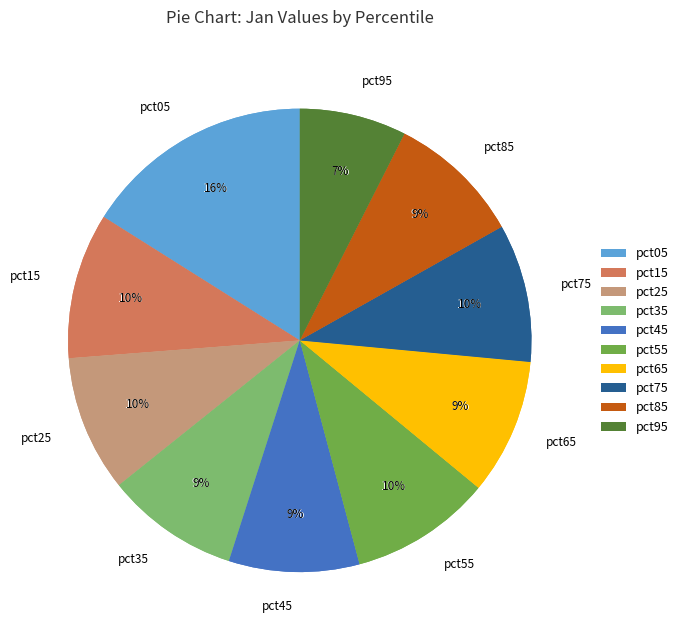

Rank the categories by value from highest to lowest.

pct05, pct15, pct55, pct75, pct25, pct65, pct85, pct35, pct45, pct95